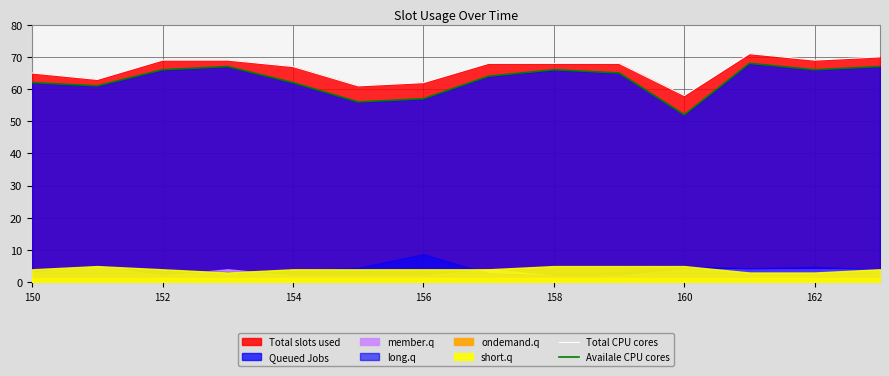

What is the difference between the highest and lowest values at 9?

3